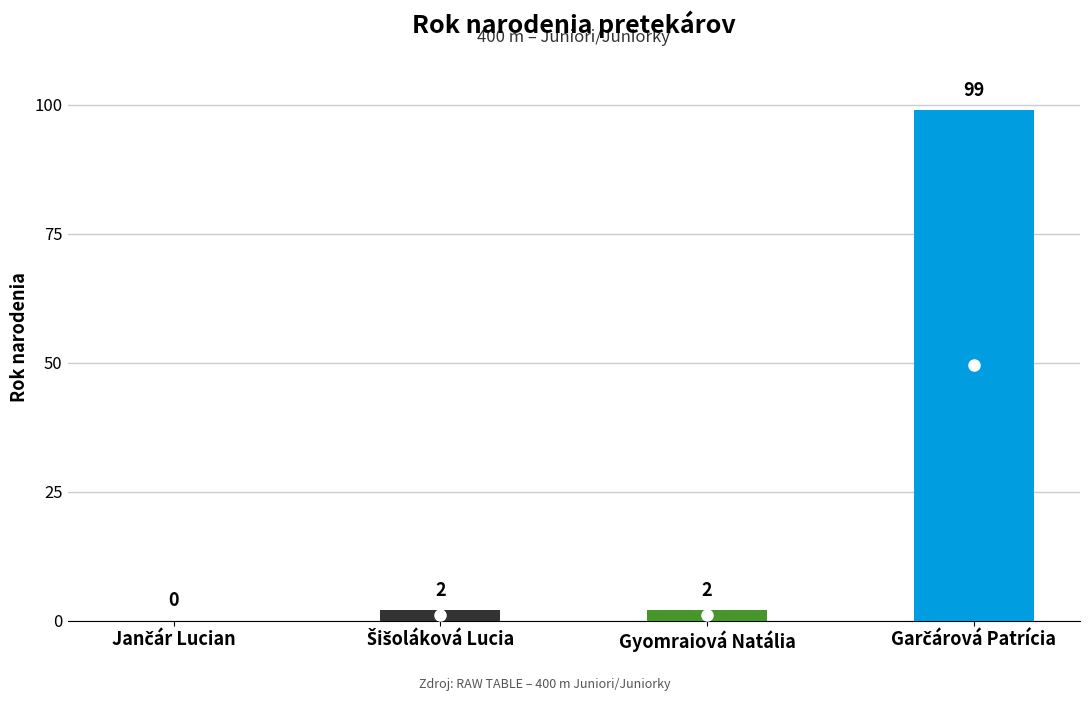

What is the greatest value displayed?

99